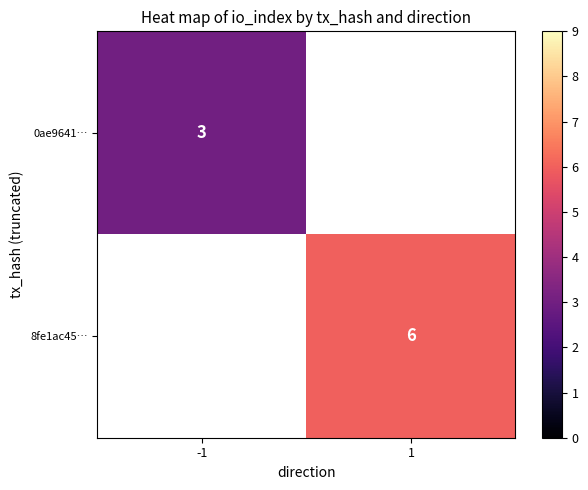

True or false: 0ae9641… has a value of 2 at -1.

False